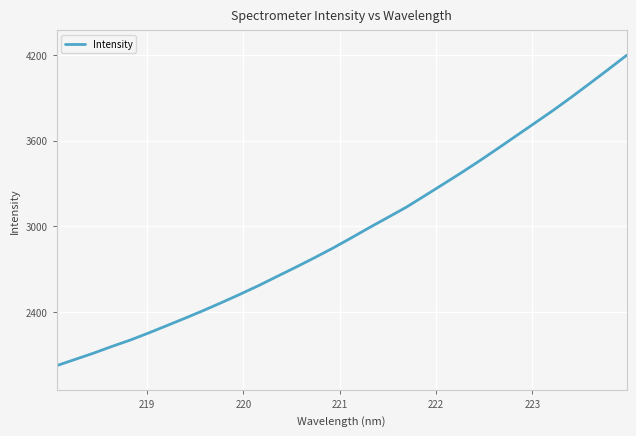

Reading left to right, transcribe all the data shown in this chart.

2026.7	2070.1	2113.9	2160.9	2205.7	2255.2	2307.2	2359.9	2413.6	2469.9	2528.0	2588.0	2651.8	2715.3	2780.5	2847.7	2919.1	2992.3	3063.0	3134.4	3214.1	3294.7	3375.8	3459.7	3546.8	3635.2	3723.5	3812.1	3905.3	4001.2	4098.4	4197.3